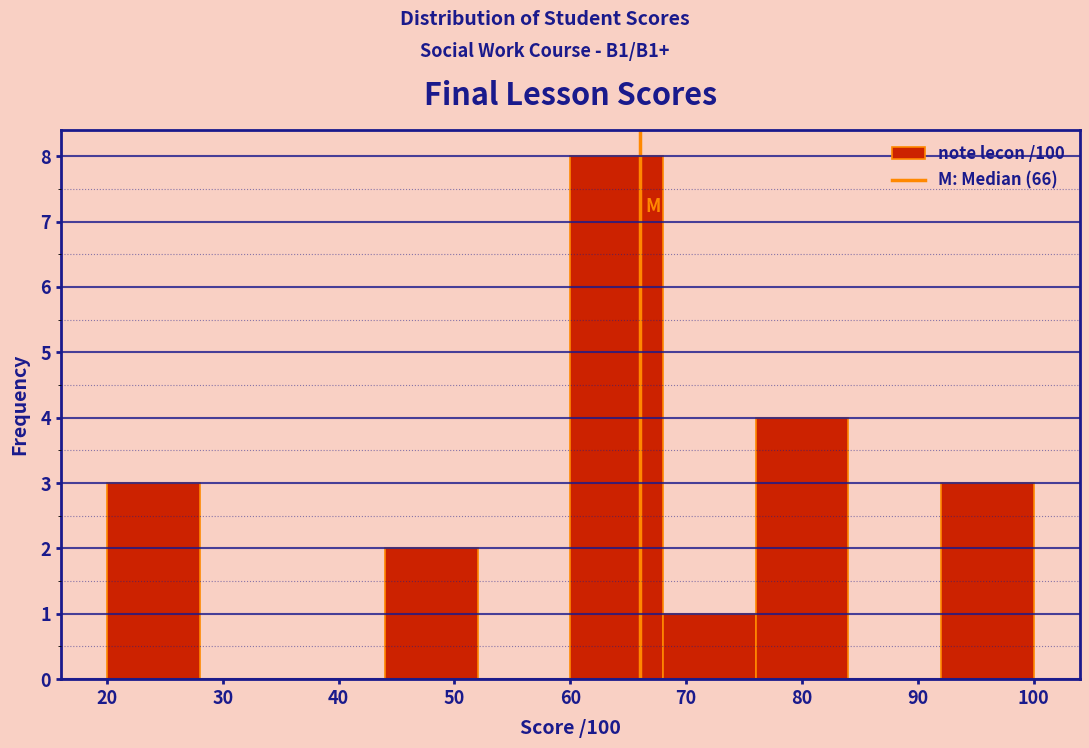

Over which range of the x-axis is the bar tallest?

60 to 68